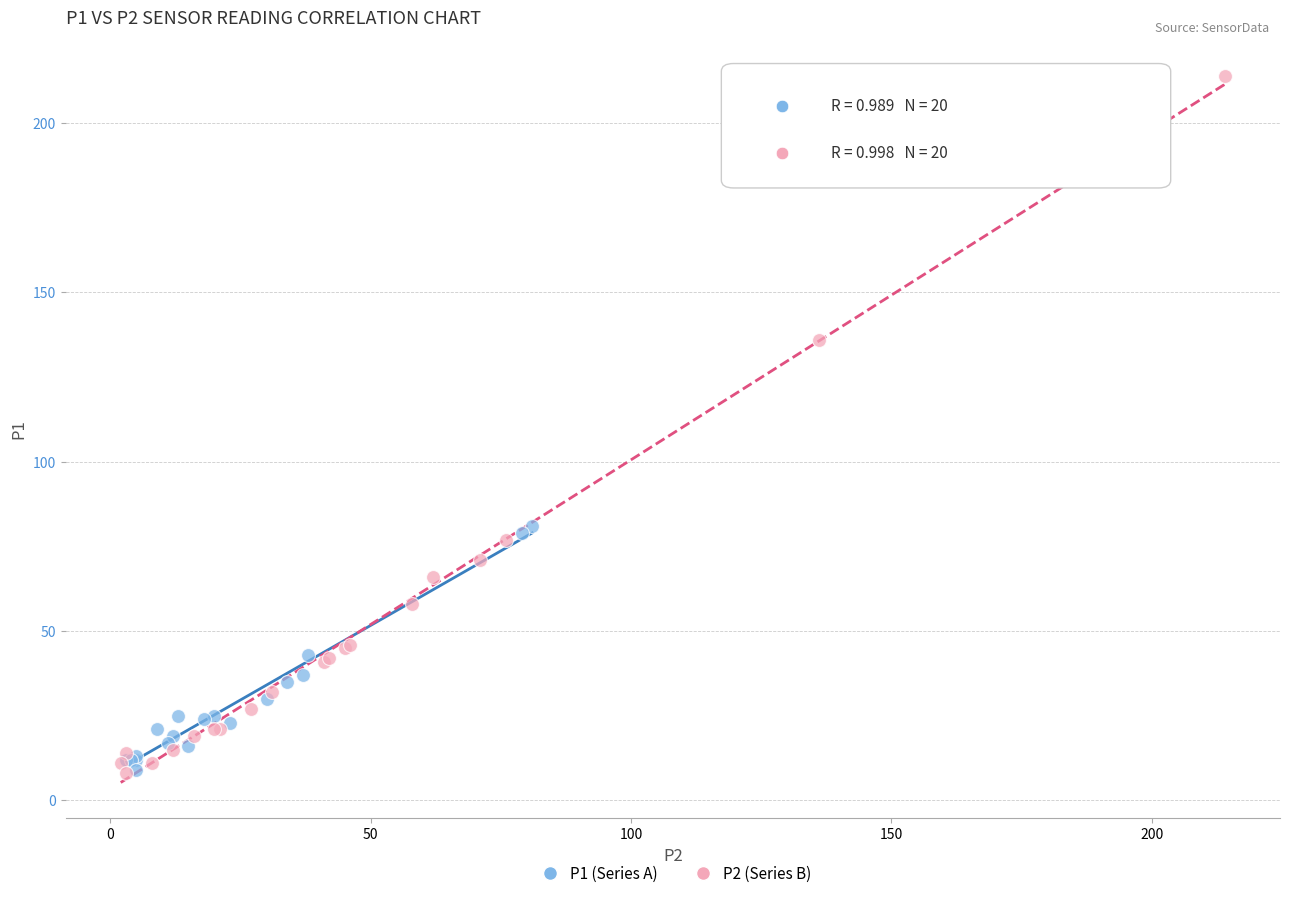

Which series has the largest Y range (max minus min)?

P2 (Series B)